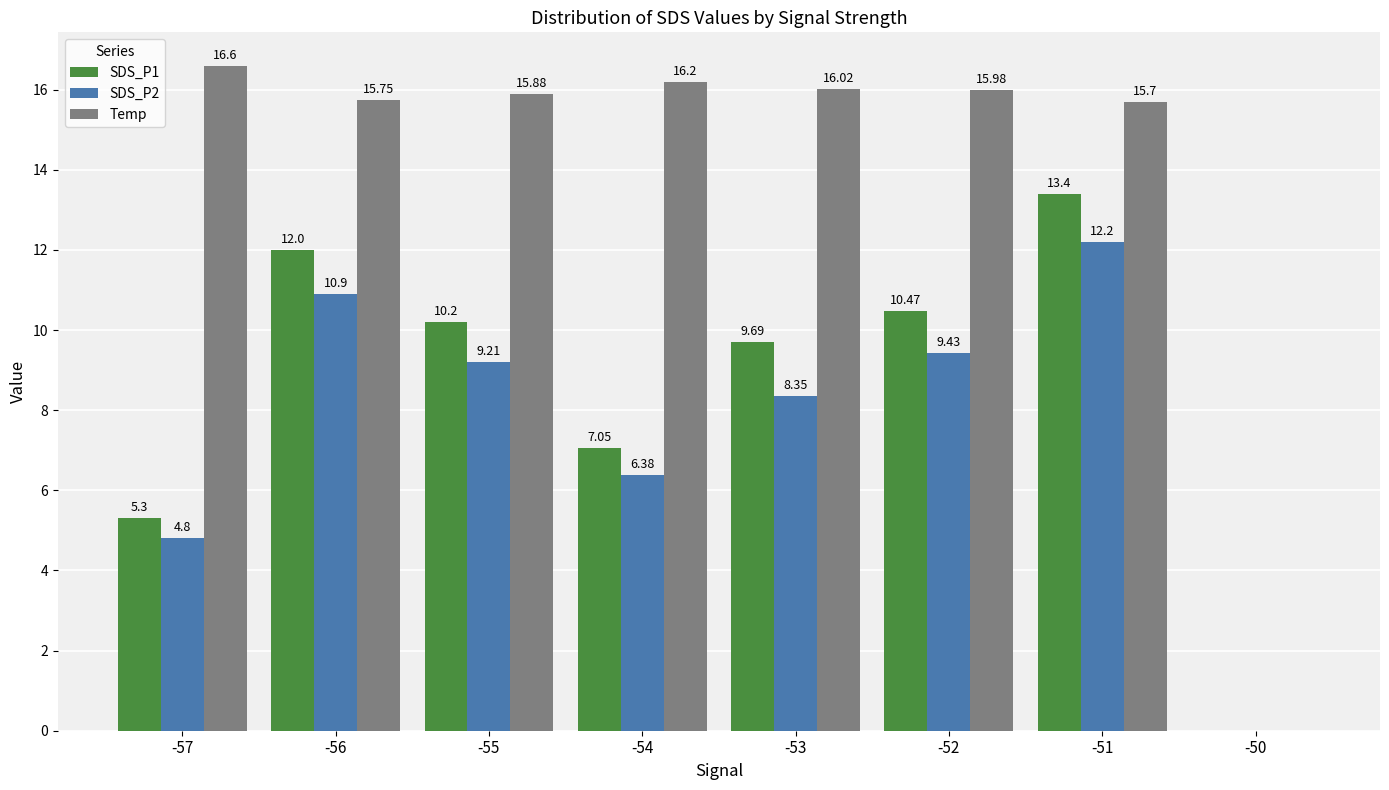

True or false: Temp has a value of 4.6 at -54.

False